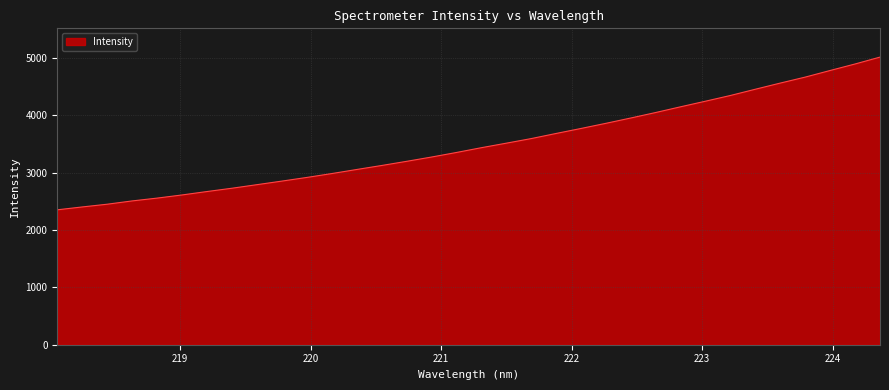

What is the maximum value shown in the chart?

5011.4